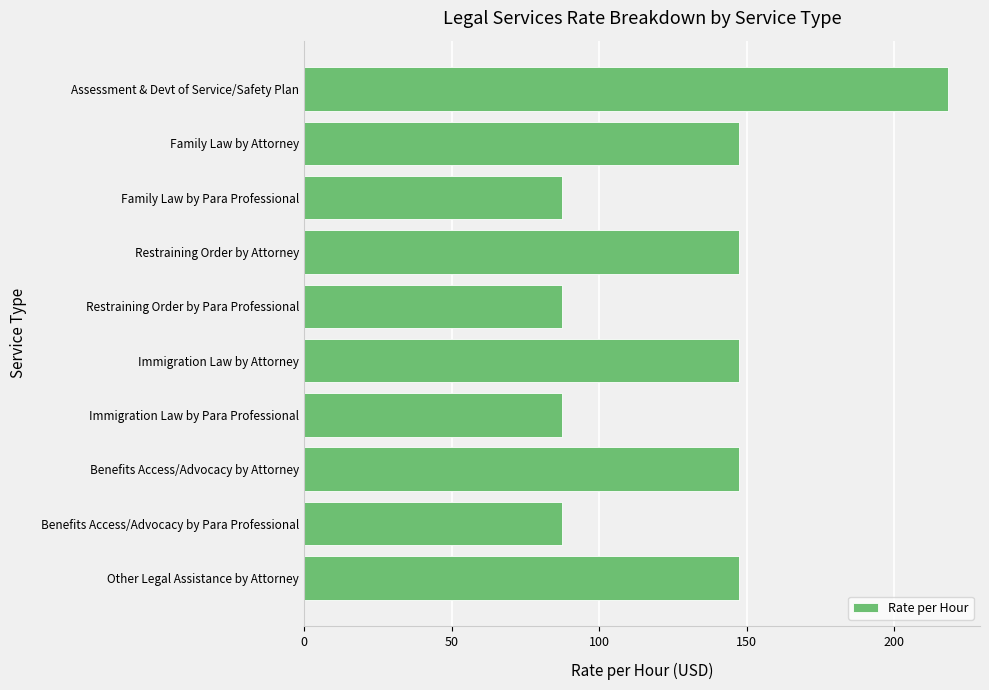

Reading top to bottom, what are all the values shown in this chart?

Assessment & Devt of Service/Safety Plan=218.2	Family Law by Attorney=147.3	Family Law by Para Professional=87.3	Restraining Order by Attorney=147.3	Restraining Order by Para Professional=87.3	Immigration Law by Attorney=147.3	Immigration Law by Para Professional=87.3	Benefits Access/Advocacy by Attorney=147.3	Benefits Access/Advocacy by Para Professional=87.3	Other Legal Assistance by Attorney=147.3